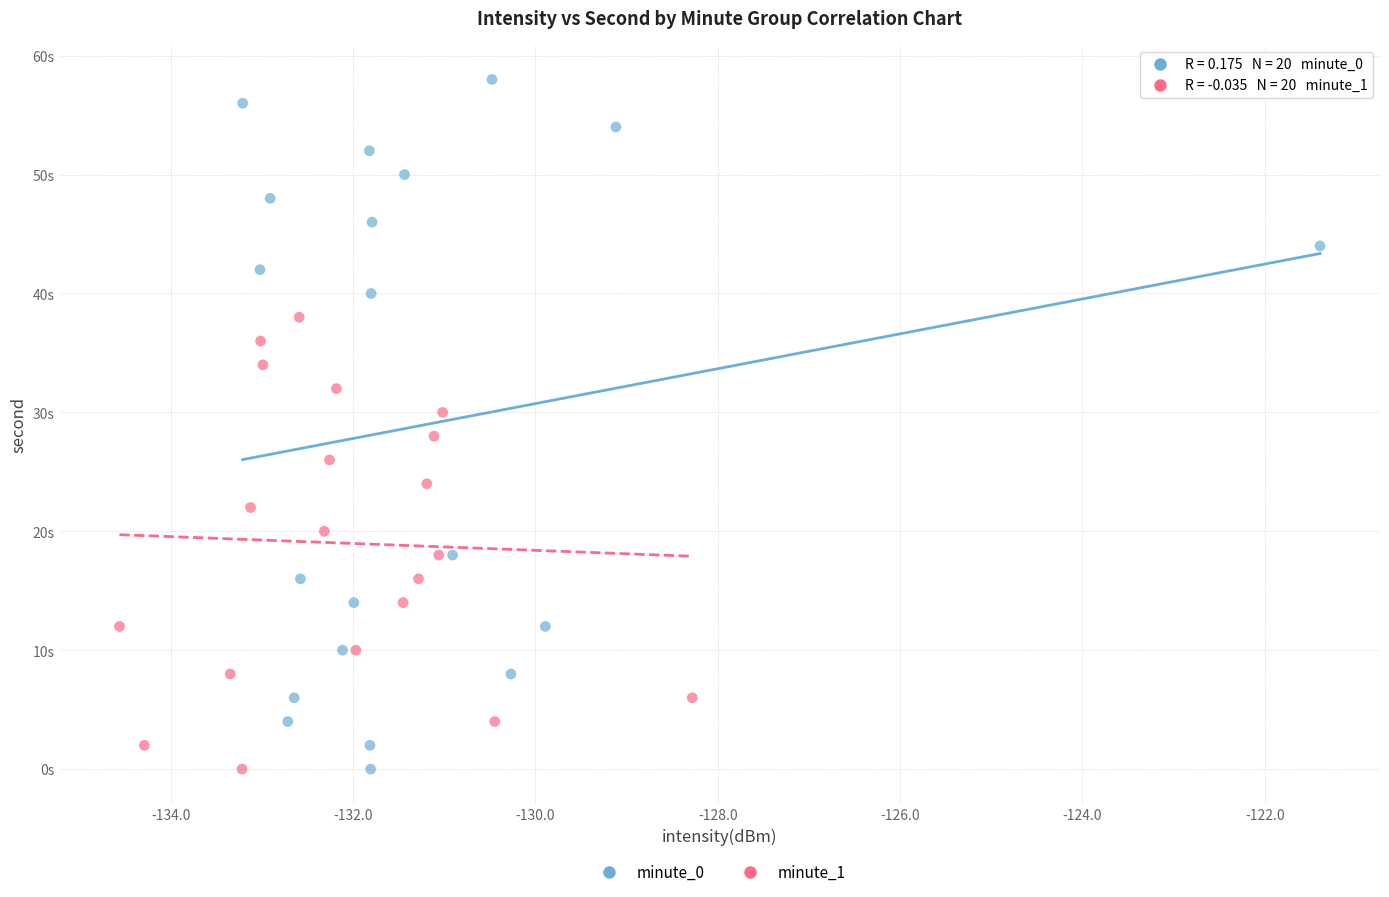

Which series has the largest Y range (max minus min)?

minute_0